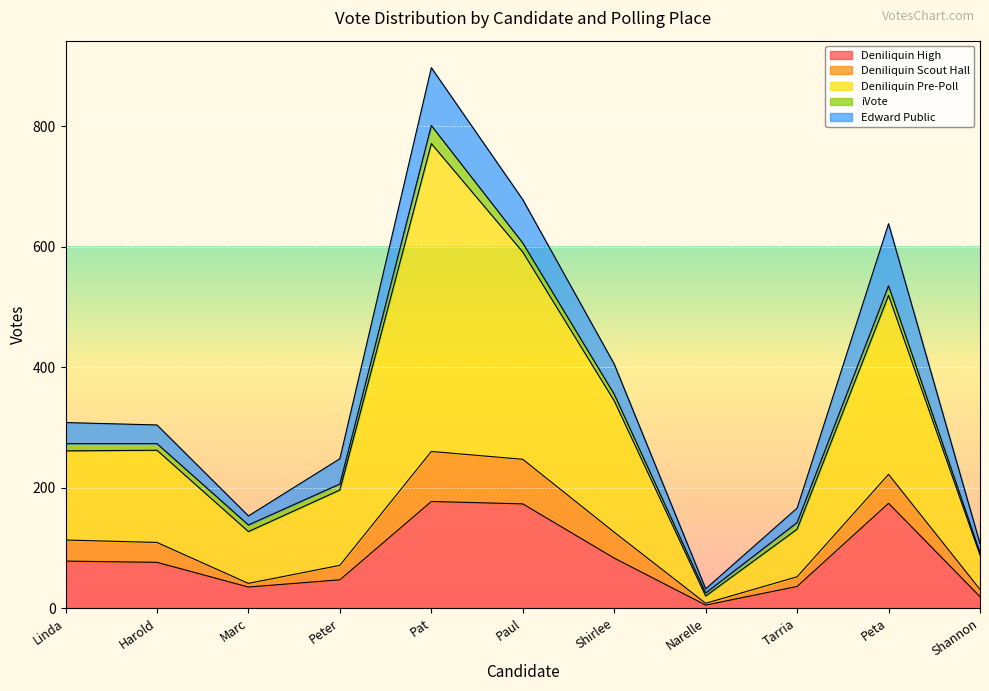

Reading right to left, what are all the values shown in this chart?

Deniliquin High: SAMPSON Shannon=19	BETTS Peta=174	MOORE Tarria=36	WHITHAM Narelle=5	BURGE Shirlee=83	FELLOWS Paul=173	FOGARTY Pat=177	CONNELL Peter=47	PETERSEN Marc=35	CLAPHAM Harold=76	FAWNS Linda=78
Deniliquin Scout Hall: SAMPSON Shannon=12	BETTS Peta=48	MOORE Tarria=16	WHITHAM Narelle=3	BURGE Shirlee=43	FELLOWS Paul=74	FOGARTY Pat=83	CONNELL Peter=24	PETERSEN Marc=6	CLAPHAM Harold=33	FAWNS Linda=35
Deniliquin Pre-Poll: SAMPSON Shannon=57	BETTS Peta=297	MOORE Tarria=79	WHITHAM Narelle=12	BURGE Shirlee=218	FELLOWS Paul=344	FOGARTY Pat=511	CONNELL Peter=125	PETERSEN Marc=86	CLAPHAM Harold=153	FAWNS Linda=148
iVote: SAMPSON Shannon=4	BETTS Peta=16	MOORE Tarria=11	WHITHAM Narelle=5	BURGE Shirlee=11	FELLOWS Paul=15	FOGARTY Pat=30	CONNELL Peter=10	PETERSEN Marc=11	CLAPHAM Harold=11	FAWNS Linda=12
Edward Public: SAMPSON Shannon=15	BETTS Peta=103	MOORE Tarria=24	WHITHAM Narelle=7	BURGE Shirlee=50	FELLOWS Paul=72	FOGARTY Pat=96	CONNELL Peter=42	PETERSEN Marc=15	CLAPHAM Harold=31	FAWNS Linda=35